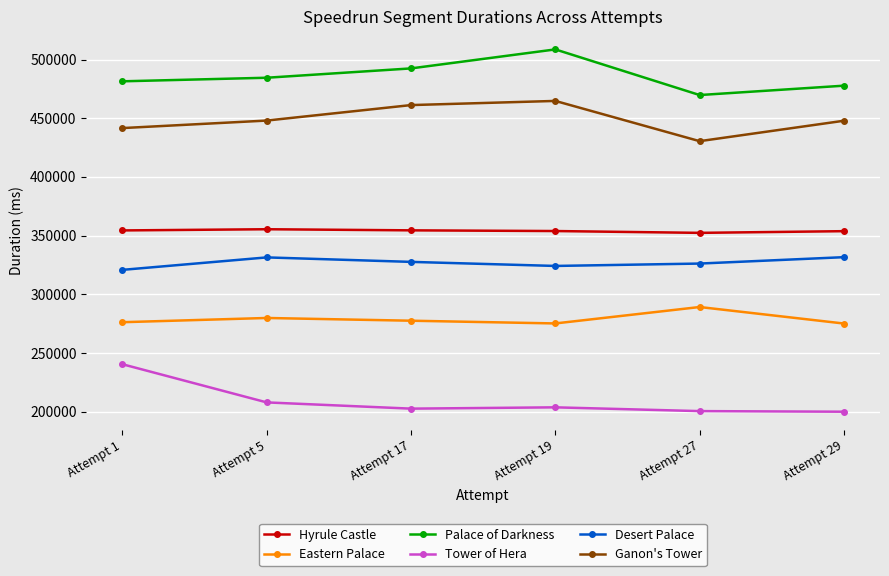

At how many categories does at least one series exceed 220077?

6